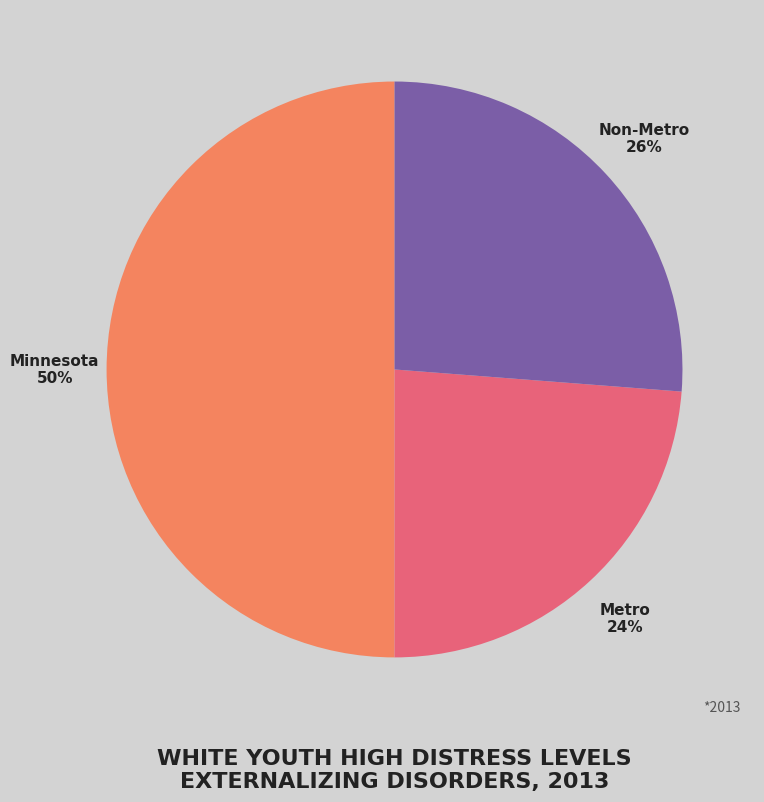

What percentage is the Minnesota slice, to the nearest percent?

50%